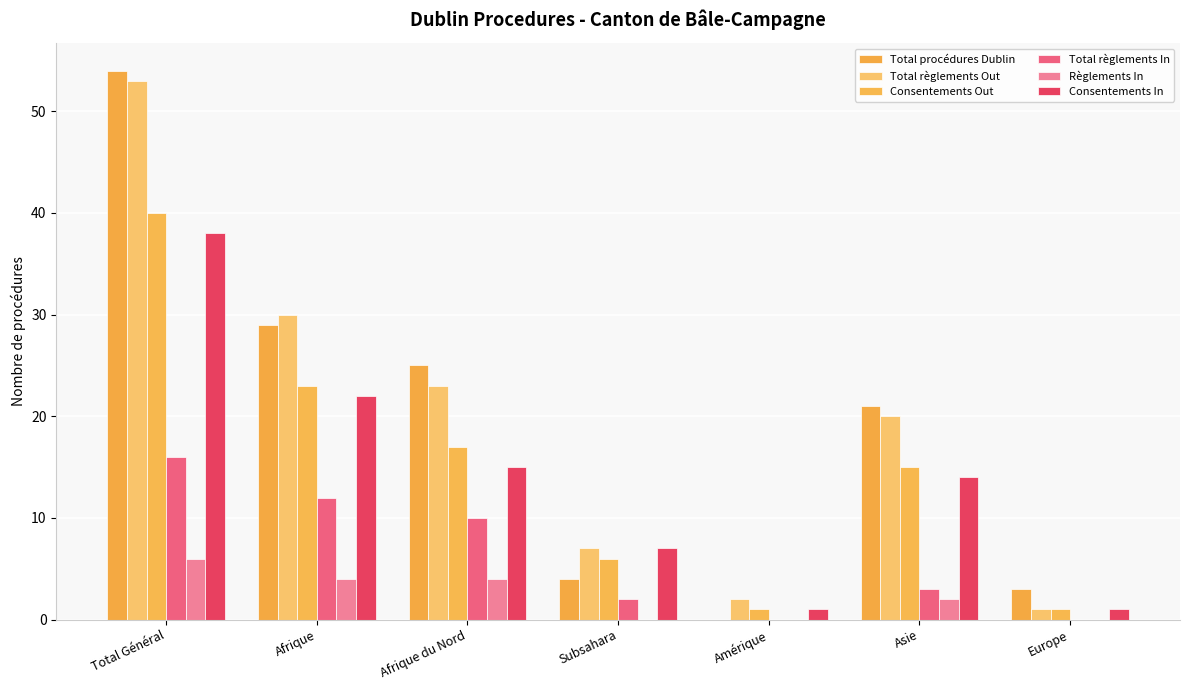

Reading left to right, list all the values displayed in this chart.

Total procédures Dublin: 54	29	25	4	0	21	3
Total règlements Out: 53	30	23	7	2	20	1
Consentements Out: 40	23	17	6	1	15	1
Total règlements In: 16	12	10	2	0	3	0
Règlements In: 6	4	4	0	0	2	0
Consentements In: 38	22	15	7	1	14	1